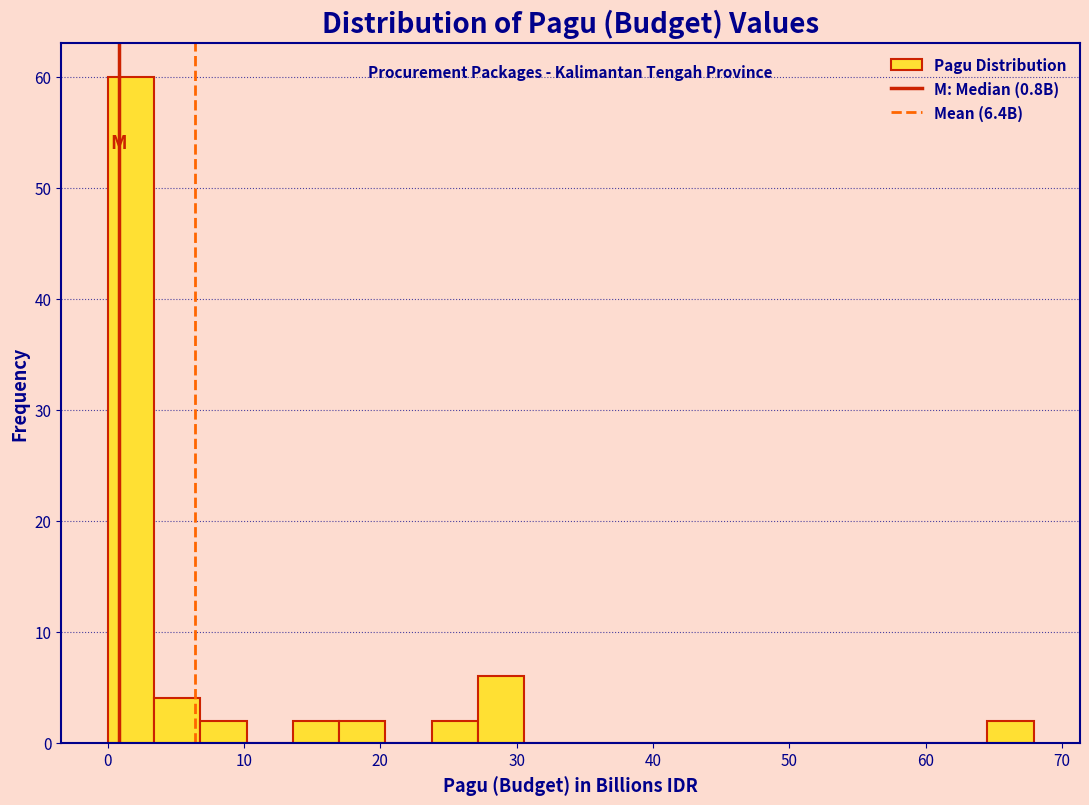

Around what value on the x-axis is the tallest bar? Give the approximate position of its centre, as read against the axis.

2